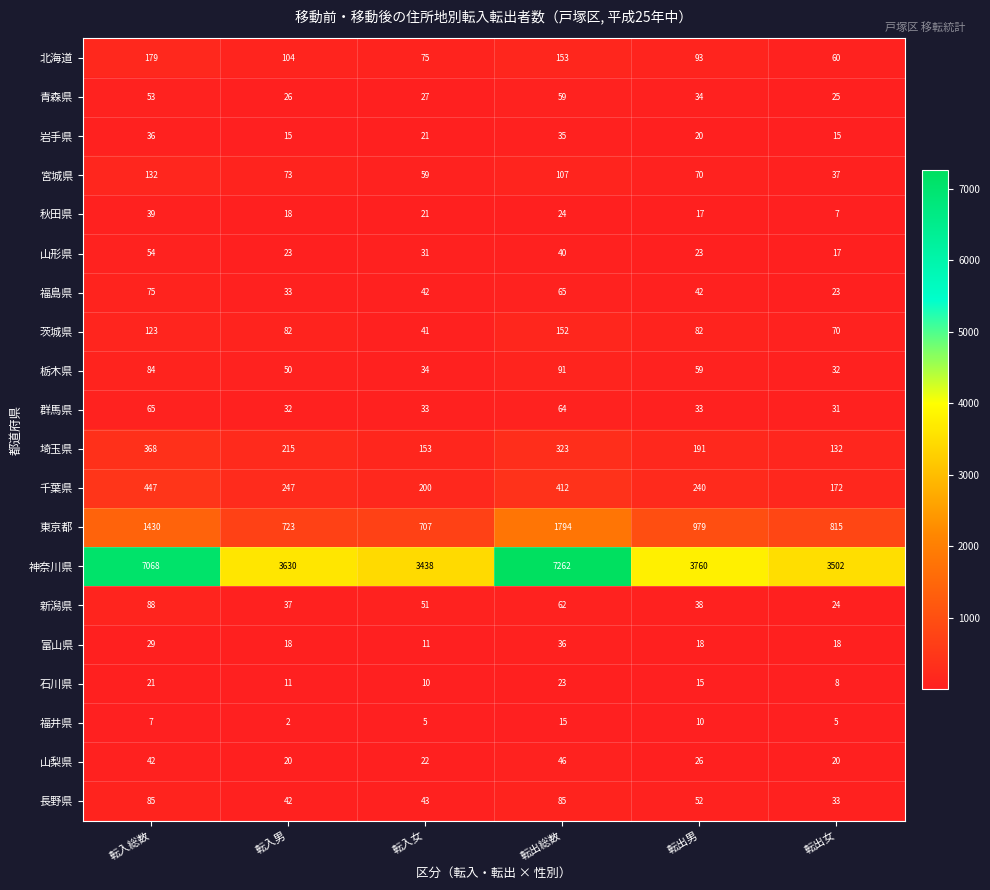

How many values in the 福島県 series are below 42?

2